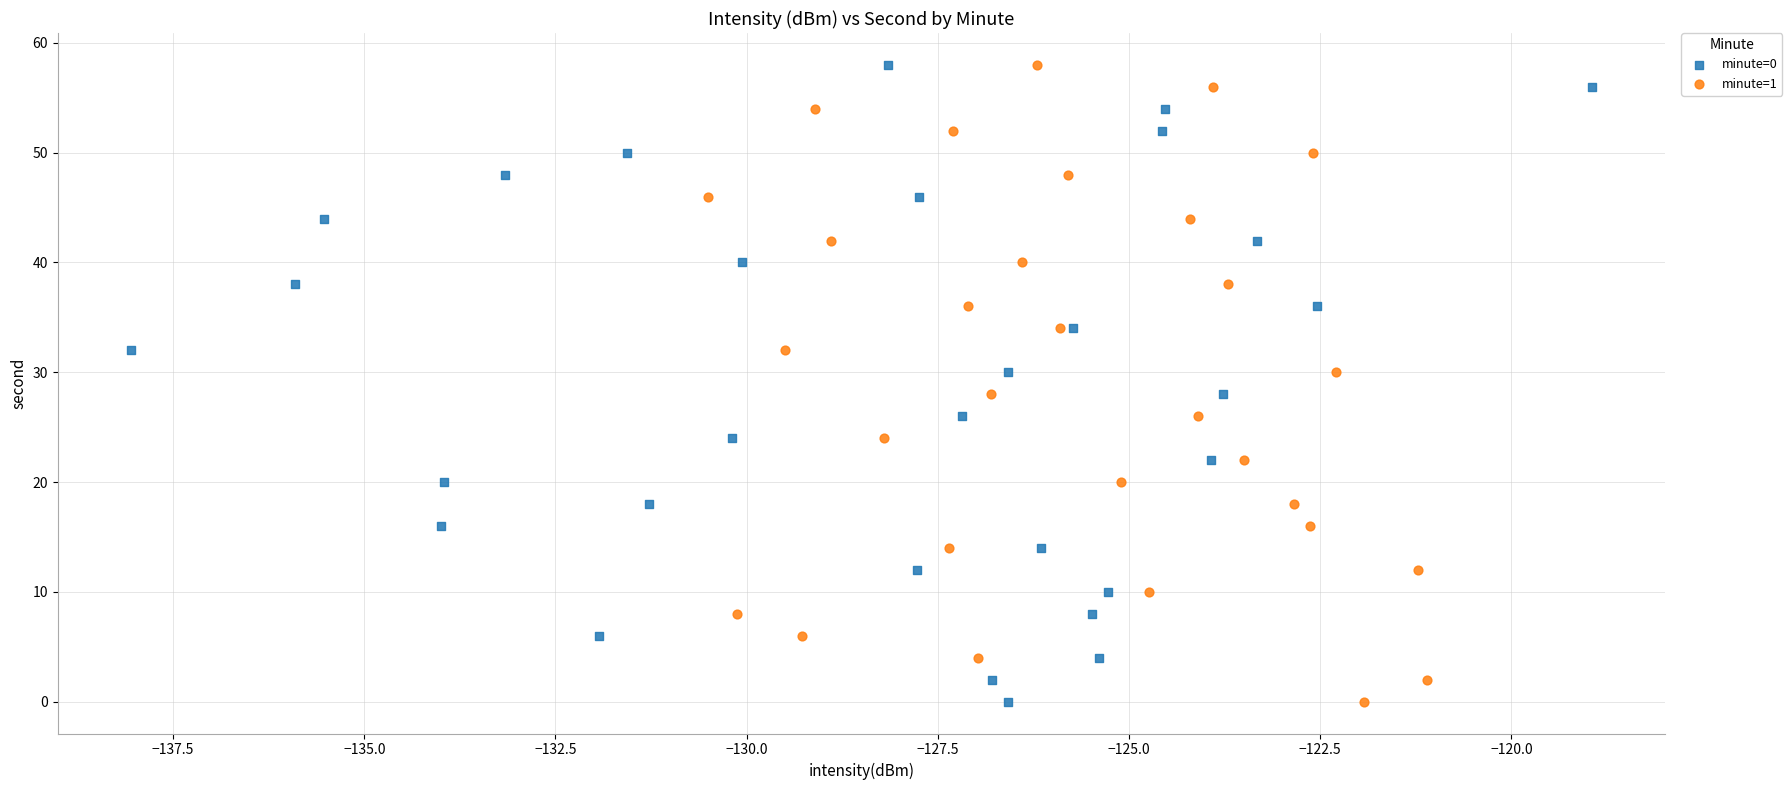

What are all the series names shown in the legend?

minute=0, minute=1